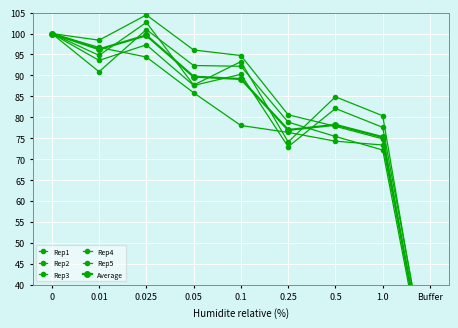

Which series ends up on top after the final intersection of Rep5 and Average?

Rep5